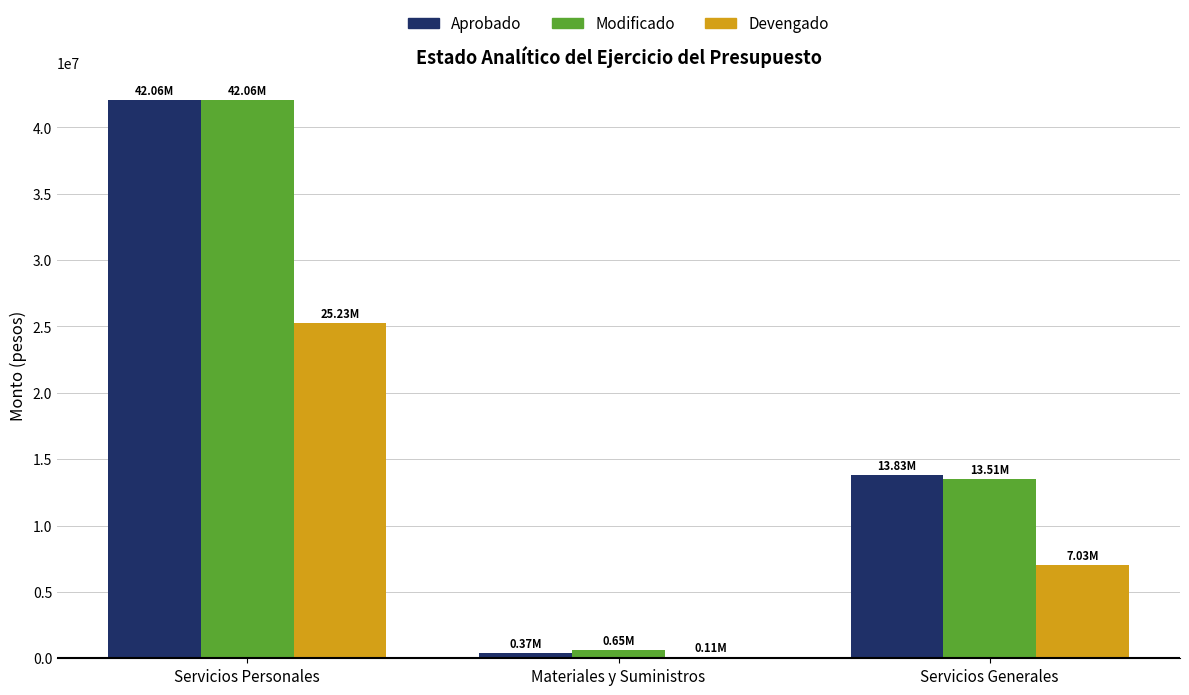

What are all the series names shown in the legend?

Aprobado, Modificado, Devengado